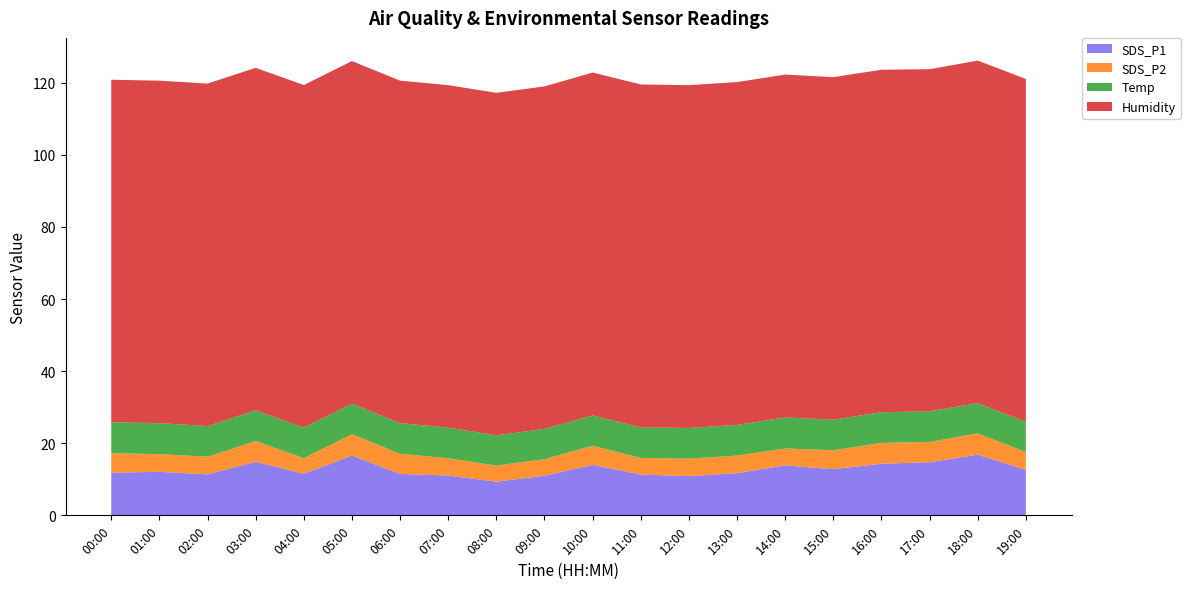

Reading left to right, list all the values displayed in this chart.

SDS_P1: 11.8	12.1	11.4	14.8	11.6	16.6	11.5	11.1	9.3	11.0	14.0	11.3	10.9	11.7	13.9	12.8	14.3	14.7	16.9	12.6
SDS_P2: 5.4	4.9	4.9	5.8	4.3	5.9	5.6	4.8	4.5	4.6	5.3	4.6	4.8	4.9	4.7	5.2	5.8	5.6	5.9	4.9
Temp: 8.6	8.6	8.5	8.5	8.5	8.5	8.5	8.5	8.4	8.4	8.4	8.5	8.5	8.5	8.6	8.5	8.5	8.5	8.4	8.4
Humidity: 95.0	95.0	95.0	95.0	95.0	95.0	95.0	95.0	95.0	95.0	95.1	95.1	95.1	95.1	95.1	95.0	95.0	94.9	95.0	95.1